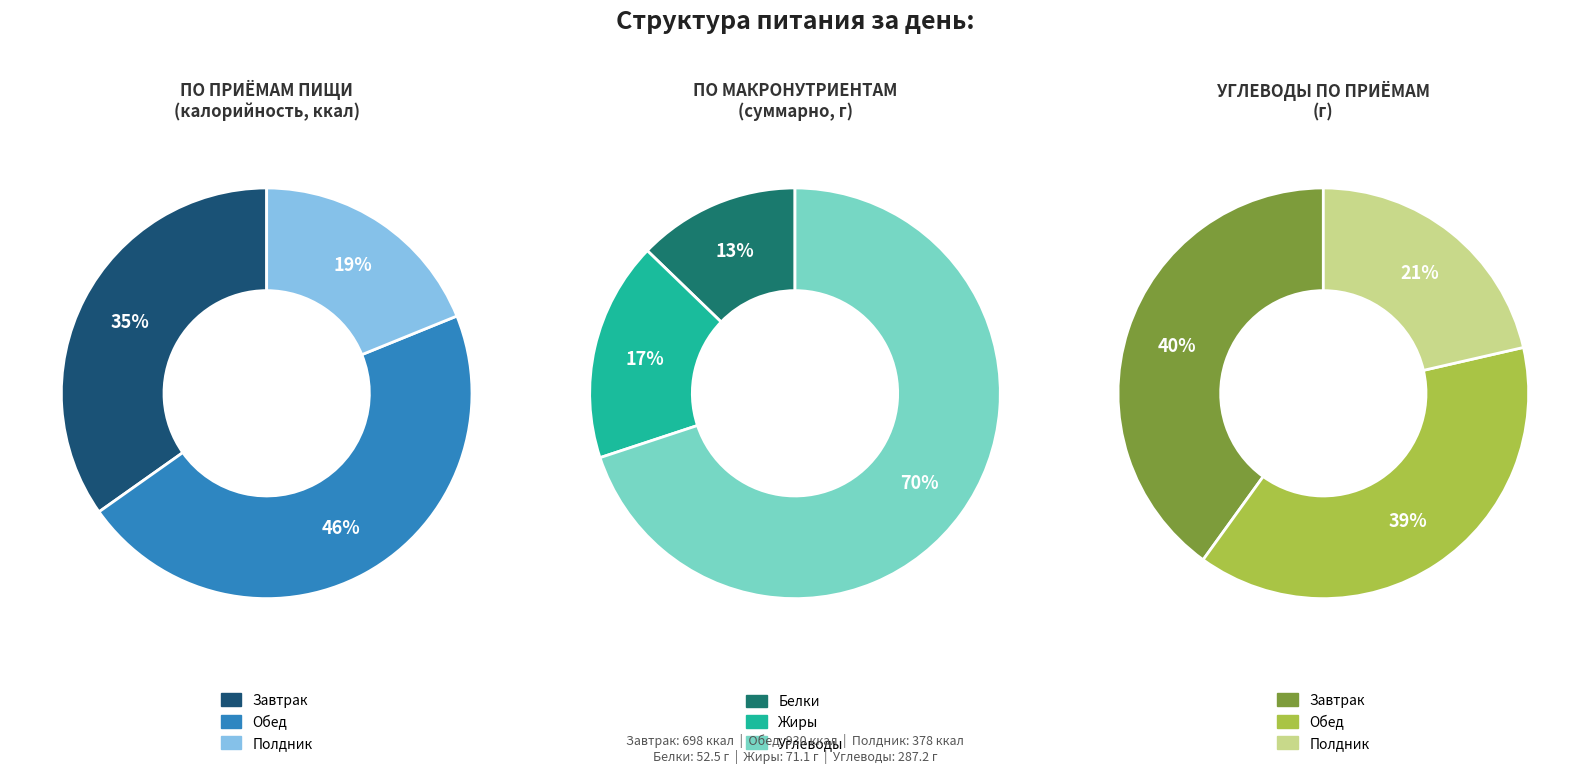

Is it true that Завтрак is 35% of the pie?

True